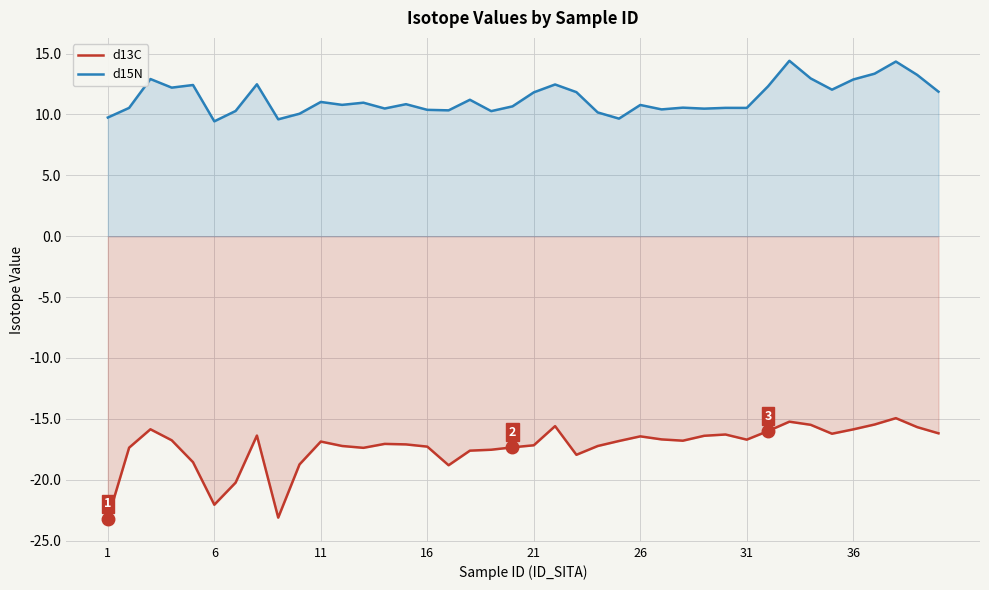

Is it true that d15N equals 10.4 at 16?

True